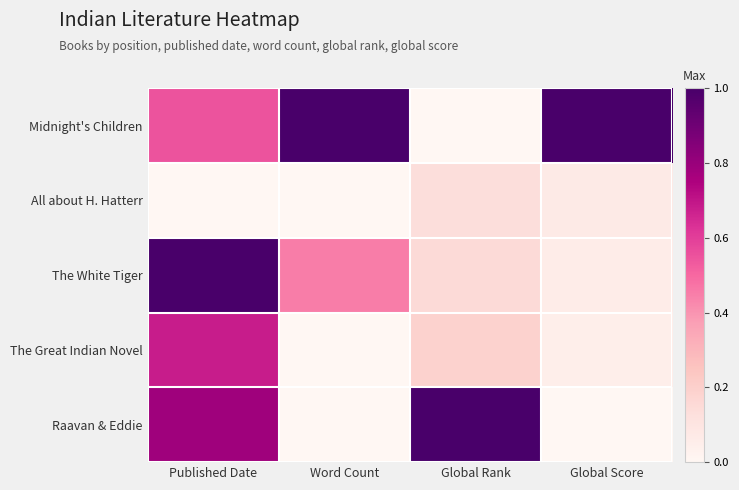

Between Word Count and Global Rank, which series saw the biggest shift?

Midnight's Children